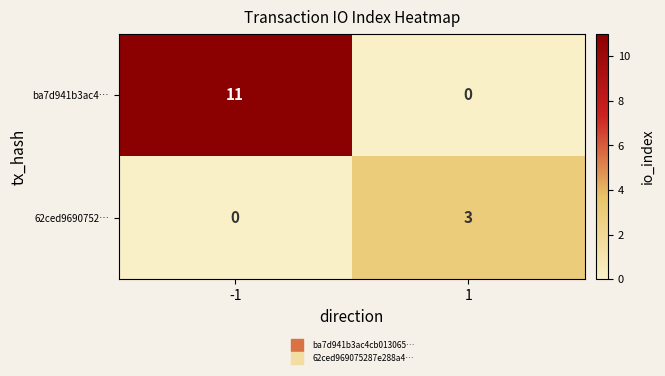

Reading left to right, transcribe all the data shown in this chart.

ba7d941b3ac4…: -1=11	1=0
62ced9690752…: -1=0	1=3